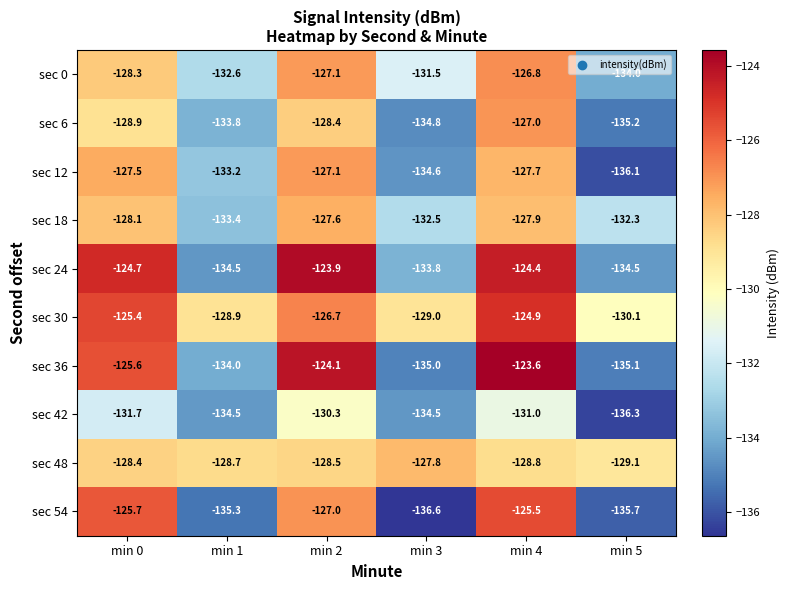

Rank the series at min 5 from lowest to highest value.

sec 42, sec 12, sec 54, sec 6, sec 36, sec 24, sec 0, sec 18, sec 30, sec 48